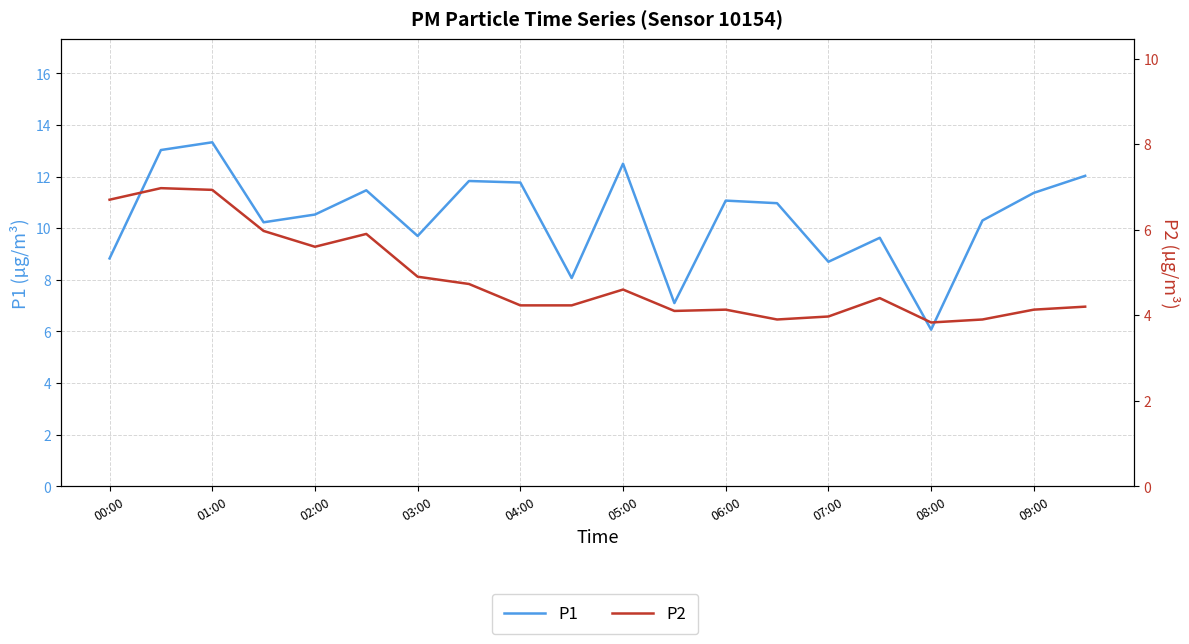

What is the average value of the P2 series?

4.9